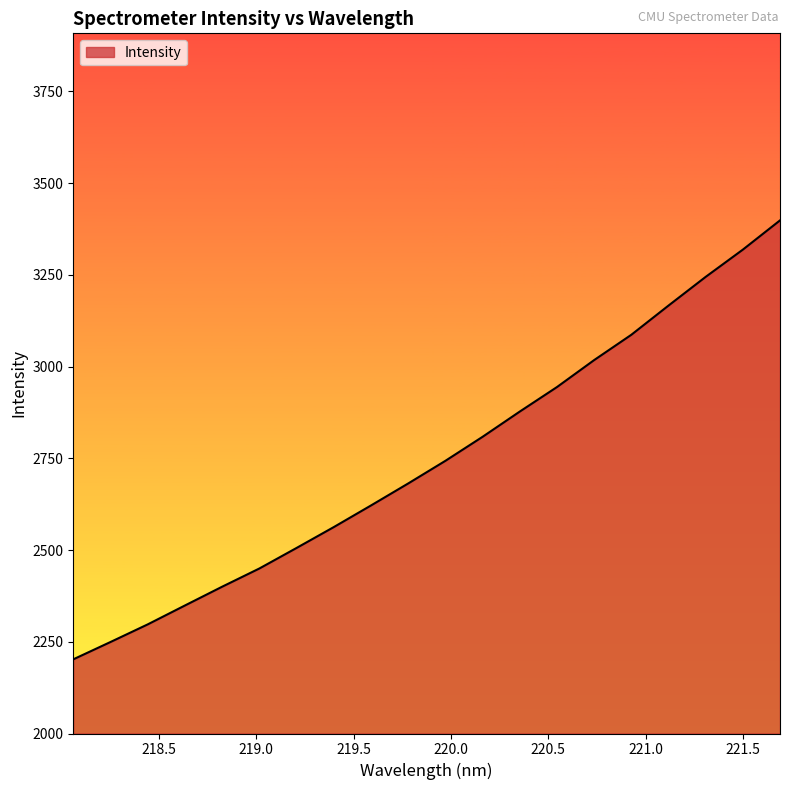

What is the greatest value displayed?

3398.3